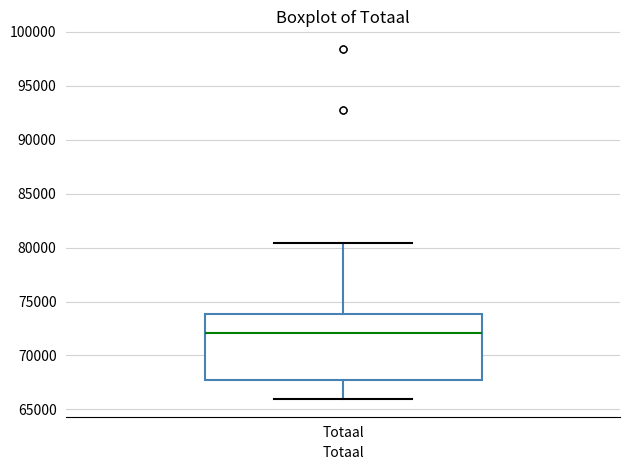

Where is the lower edge of the box for Totaal on the y-axis? The values are not printed on the chart, so give them approximately, as read against the axis.

67500